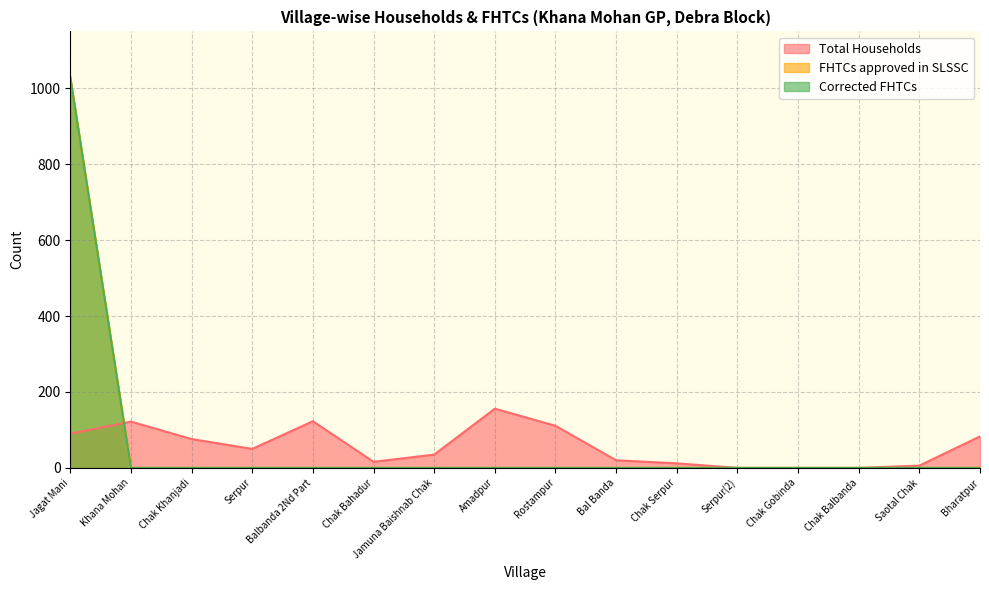

Rank the categories by Total Households value from highest to lowest.

Amadpur, Balbanda 2Nd Part, Khana Mohan, Rostampur, Jagat Mani, Bharatpur, Chak Khanjadi, Serpur, Jamuna Baishnab Chak, Bal Banda, Chak Bahadur, Chak Serpur, Saotal Chak, Serpur(2), Chak Gobinda, Chak Balbanda